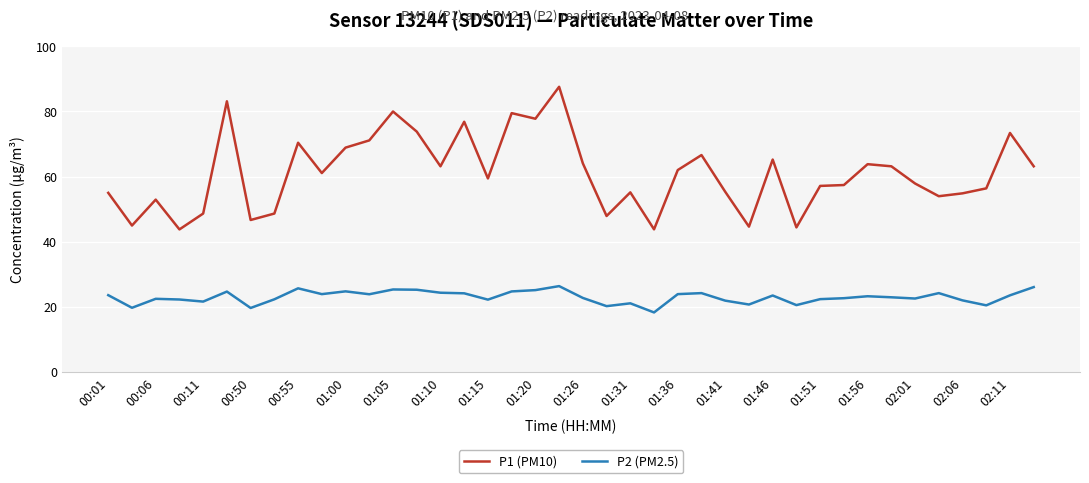

List the series in order of their overall mean, lowest first.

P2 (PM2.5), P1 (PM10)